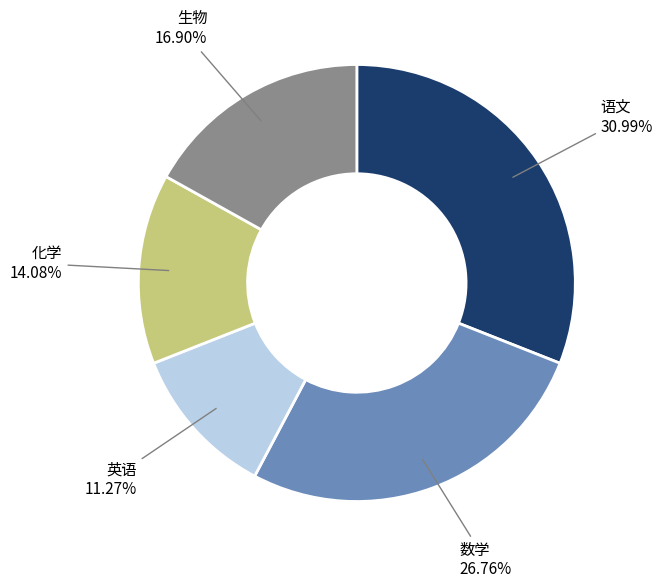

True or false: 英语 accounts for 11% of the total.

True